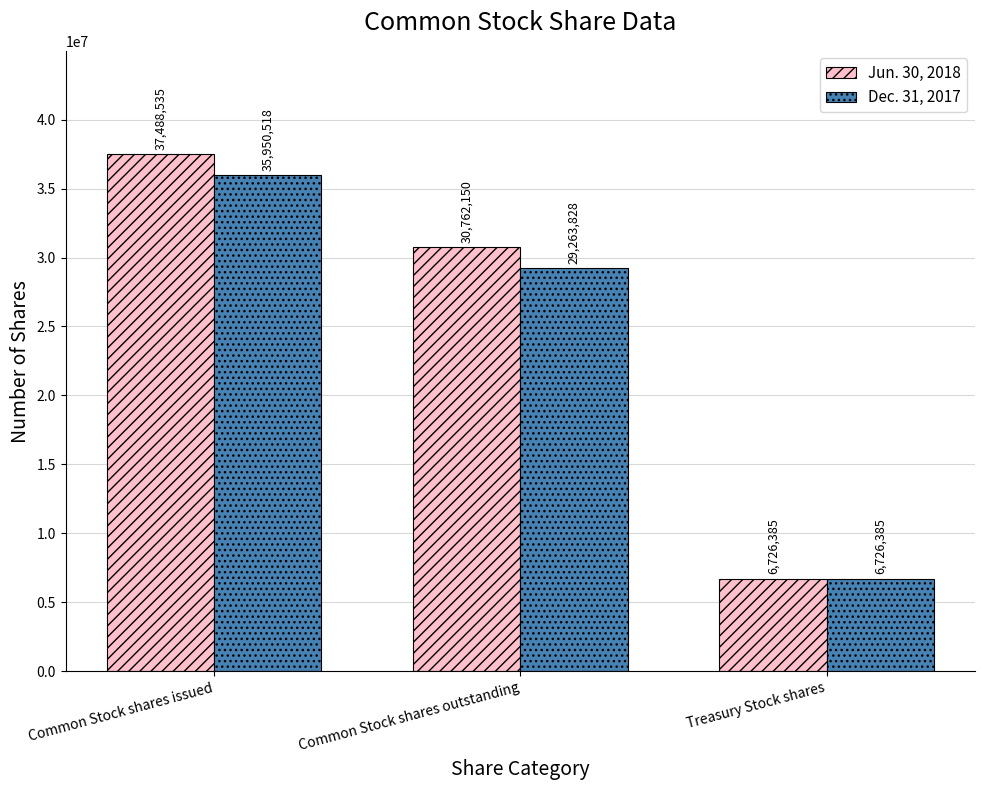

Reading left to right, transcribe all the data shown in this chart.

Jun. 30, 2018: 37488535	30762150	6726385
Dec. 31, 2017: 35950518	29263828	6726385